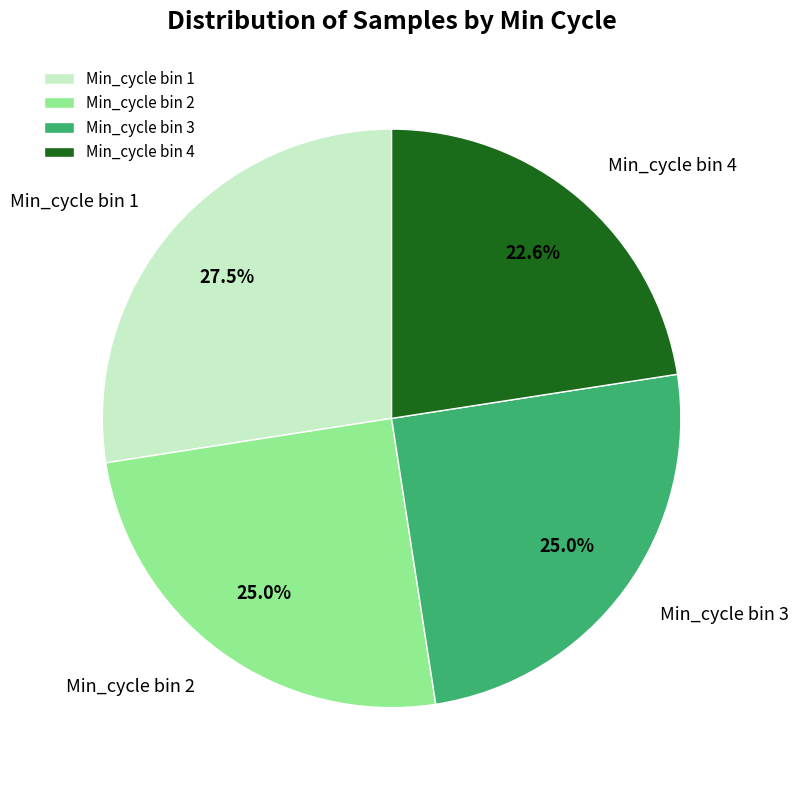

Between Min_cycle bin 4 and Min_cycle bin 3, which is larger?

Min_cycle bin 3